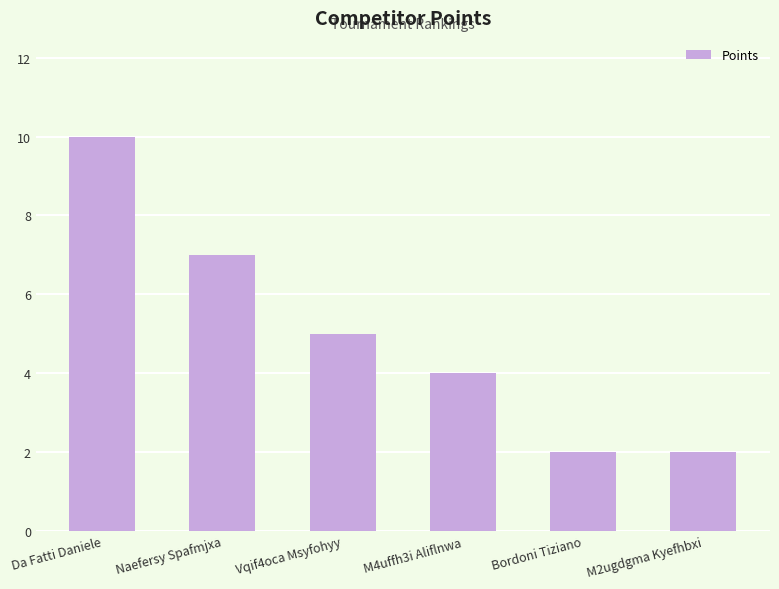

What is the difference between the values at M4uffh3i Aliflnwa and Vqif4oca Msyfohyy?

1